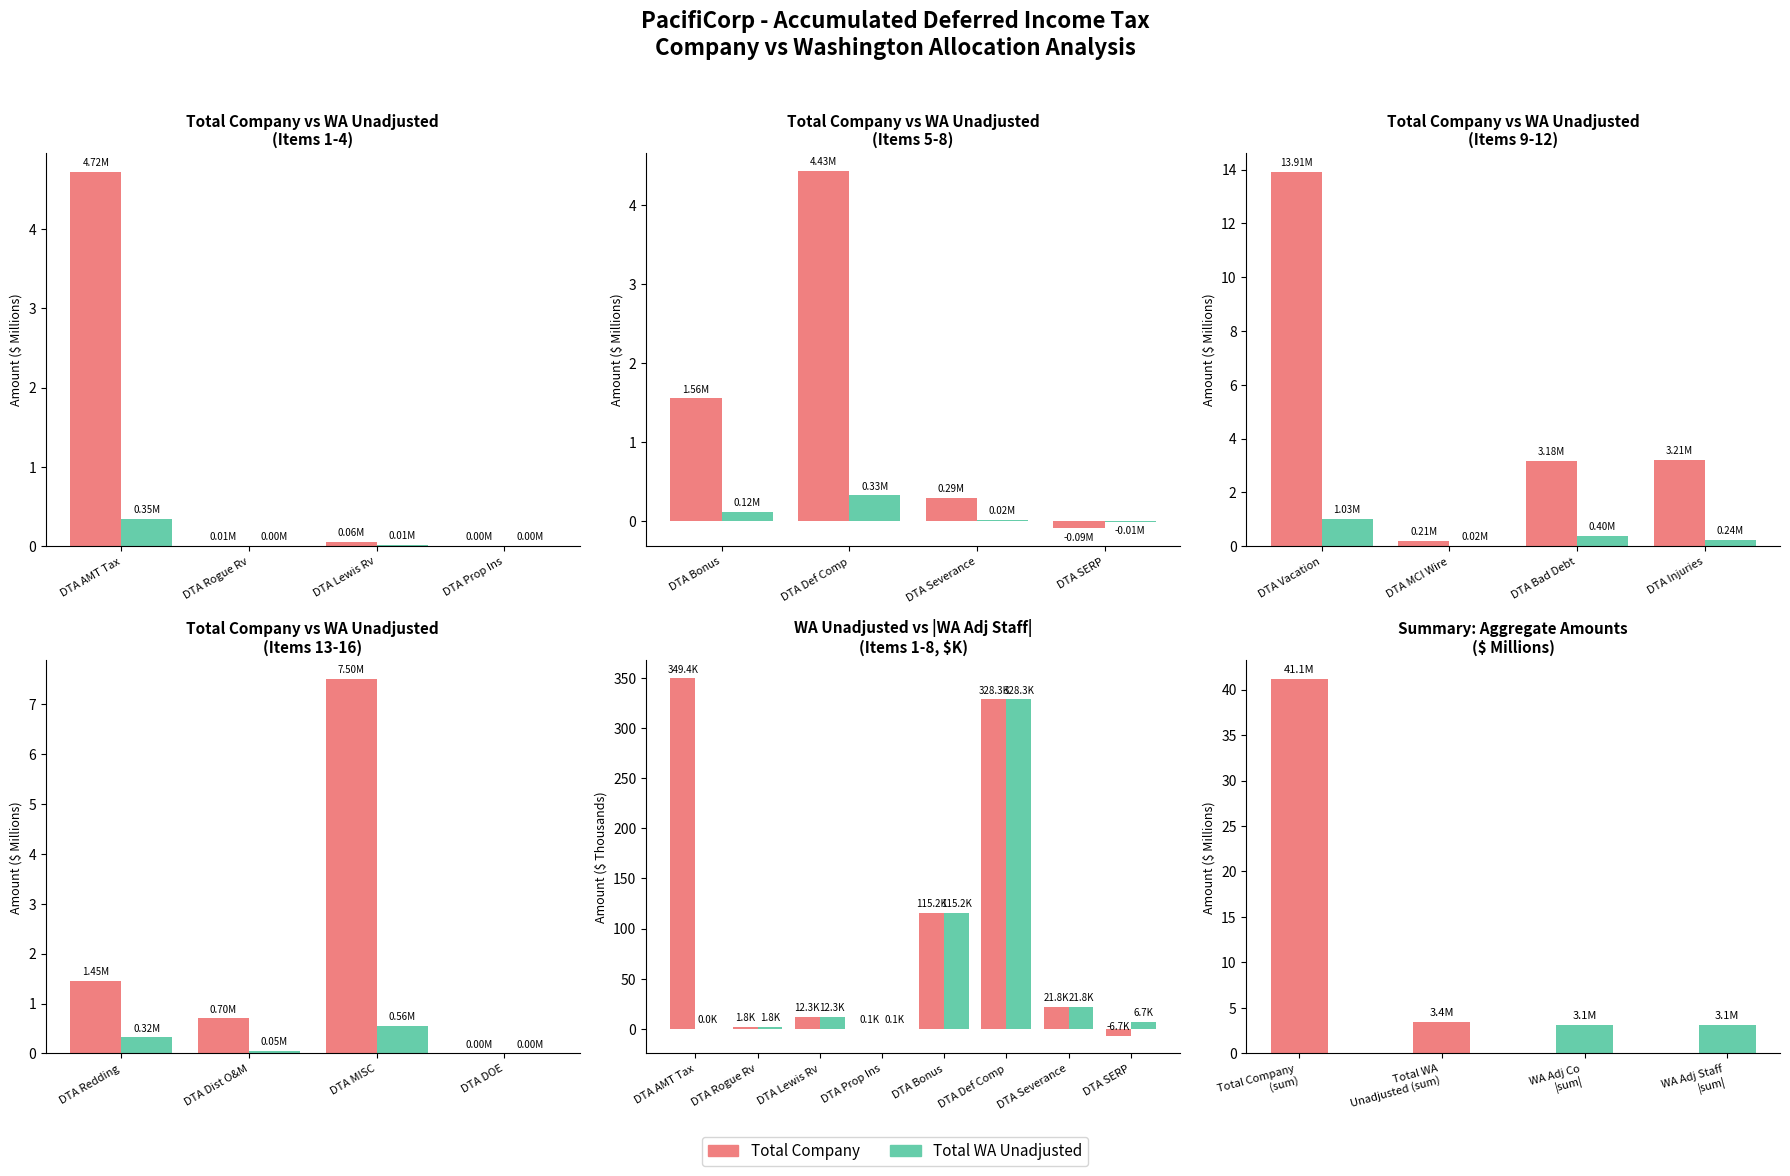

Which series has the largest total across all categories?

Total Company